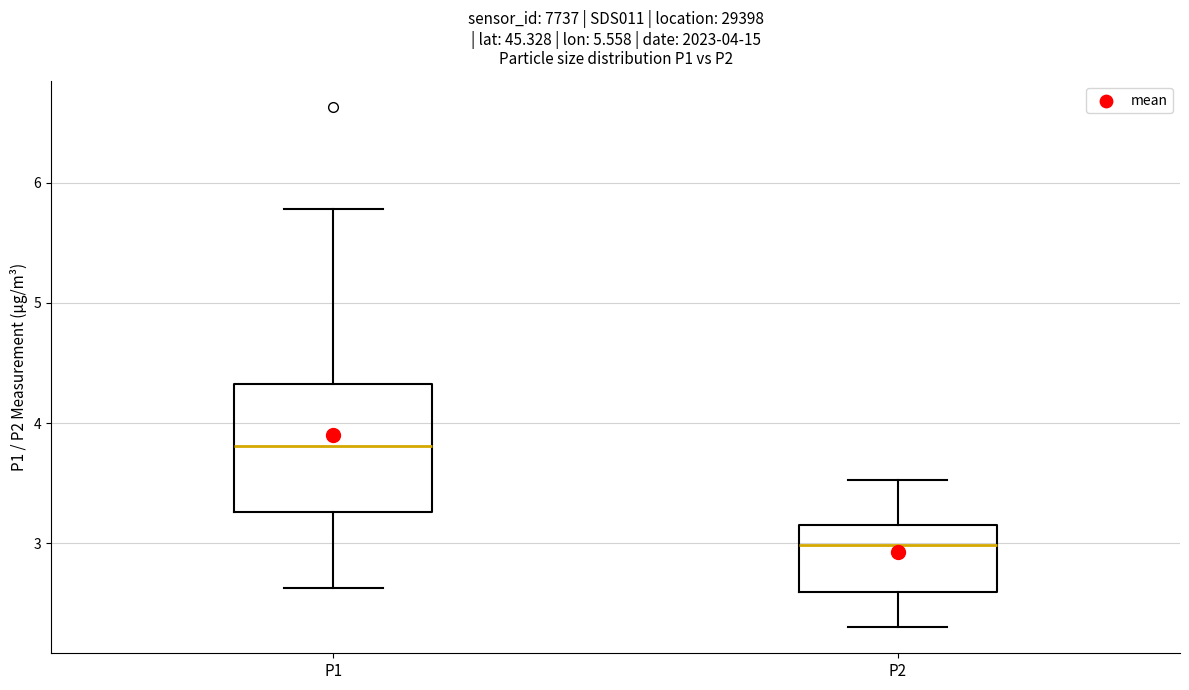

Comparing the boxes themselves (not the whiskers), which one is the tallest?

P1